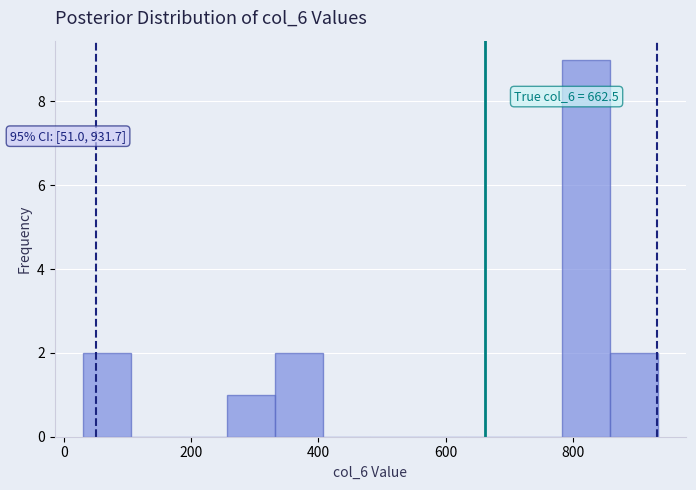

Around what value on the x-axis is the tallest bar? Give the approximate position of its centre, as read against the axis.

820